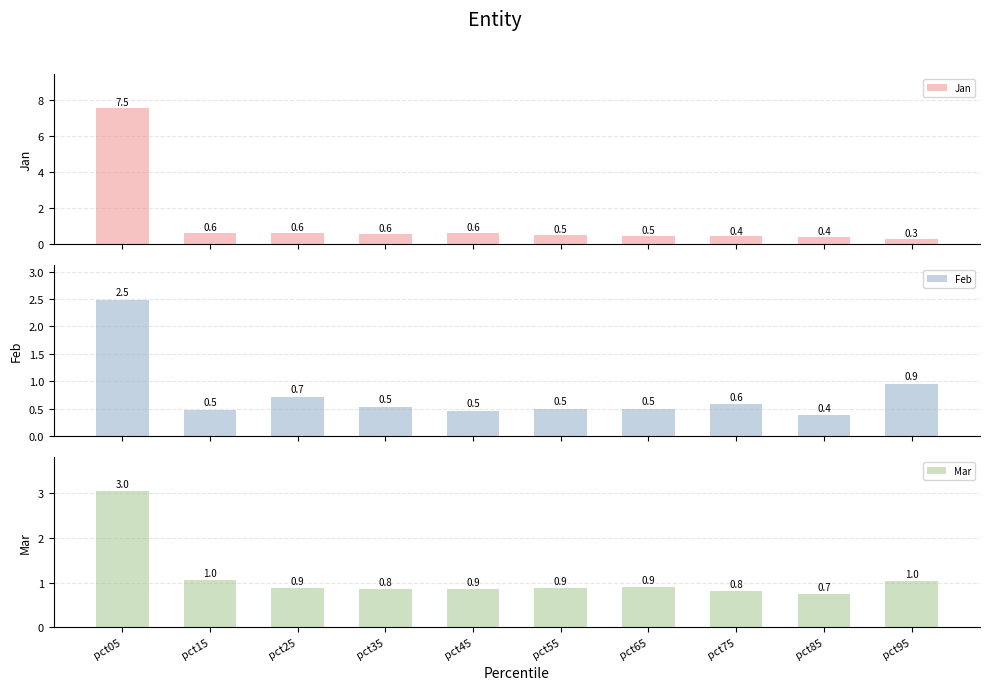

The Jan series shows 0.3 at pct65. True or false?

False